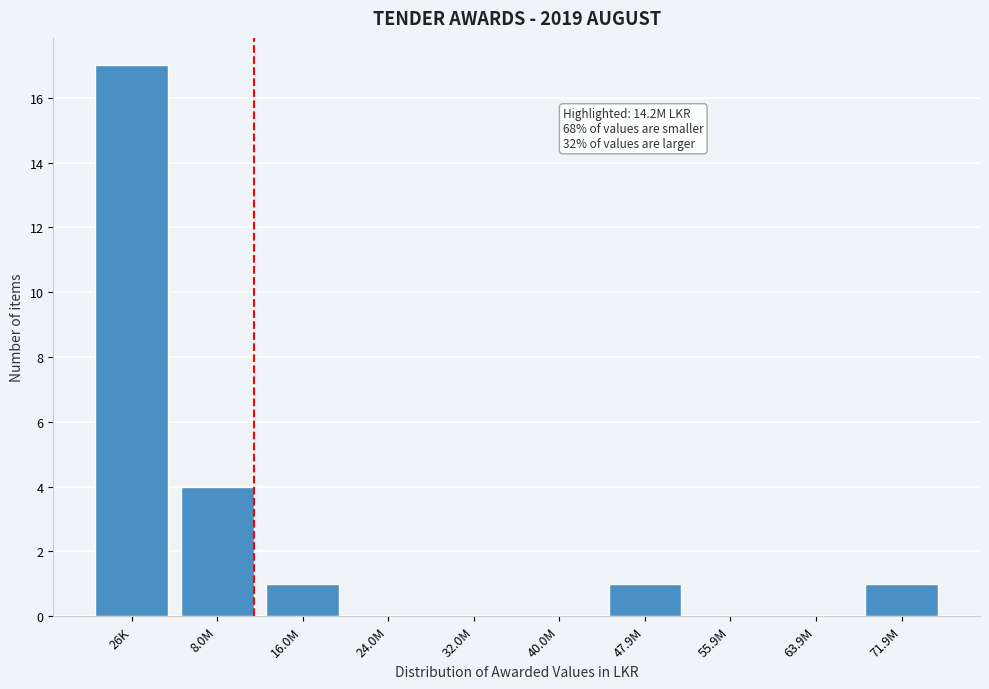

Reading right to left, transcribe all the data shown in this chart.

71.9M=1	63.9M=0	55.9M=0	47.9M=1	40.0M=0	32.0M=0	24.0M=0	16.0M=1	8.0M=4	26K=17